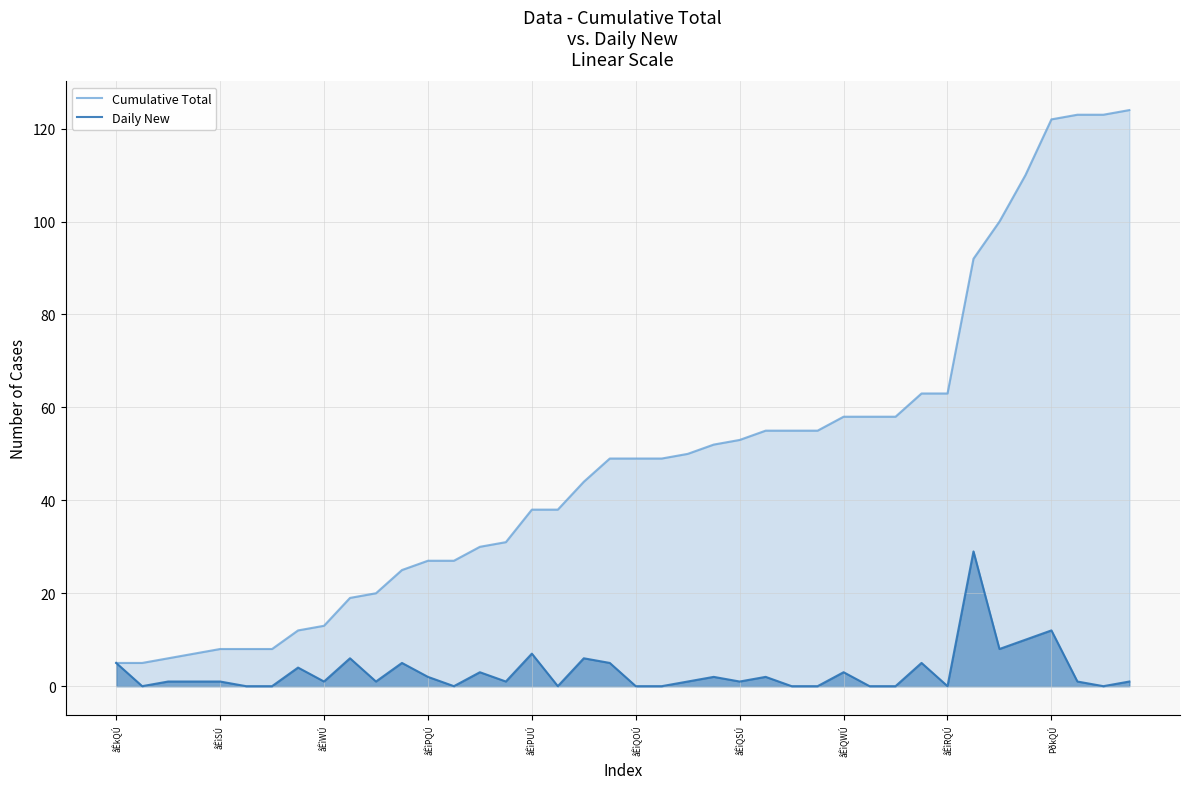

What are all the series names shown in the legend?

Cumulative Total, Daily New